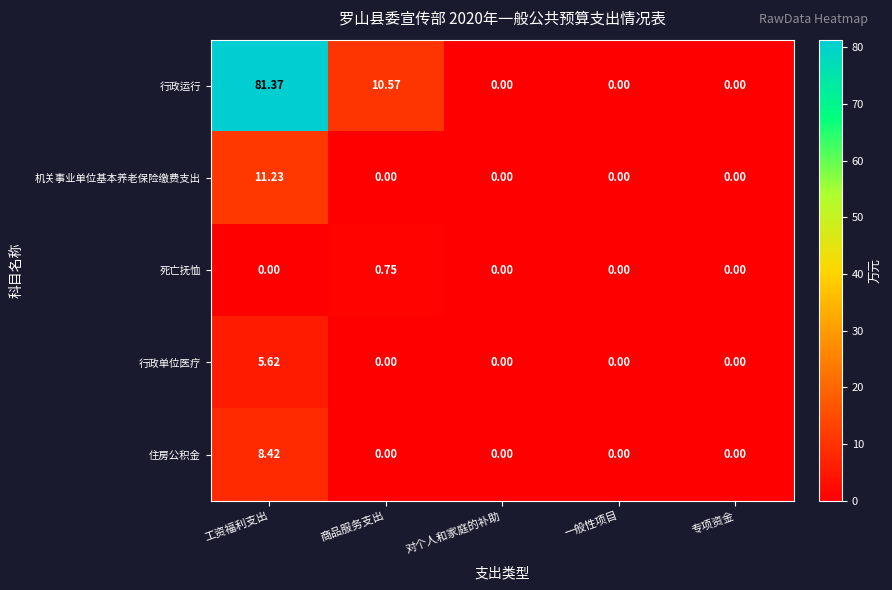

List the series in order of their peak value, lowest first.

死亡抚恤, 行政单位医疗, 住房公积金, 机关事业单位基本养老保险缴费支出, 行政运行